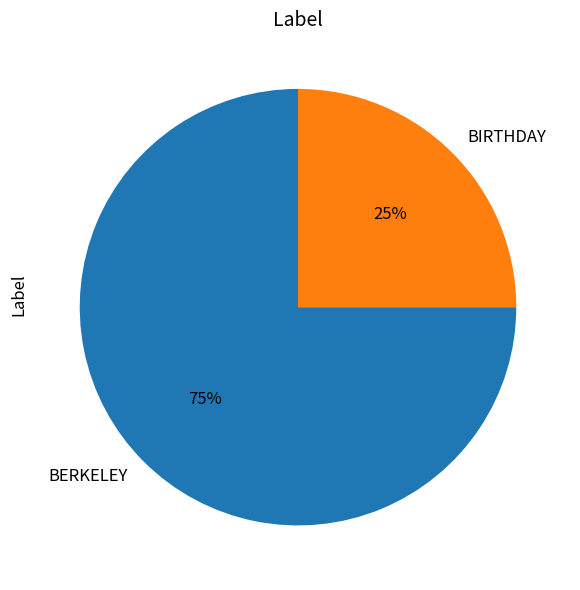

To the nearest percent, what portion does BIRTHDAY represent?

25%